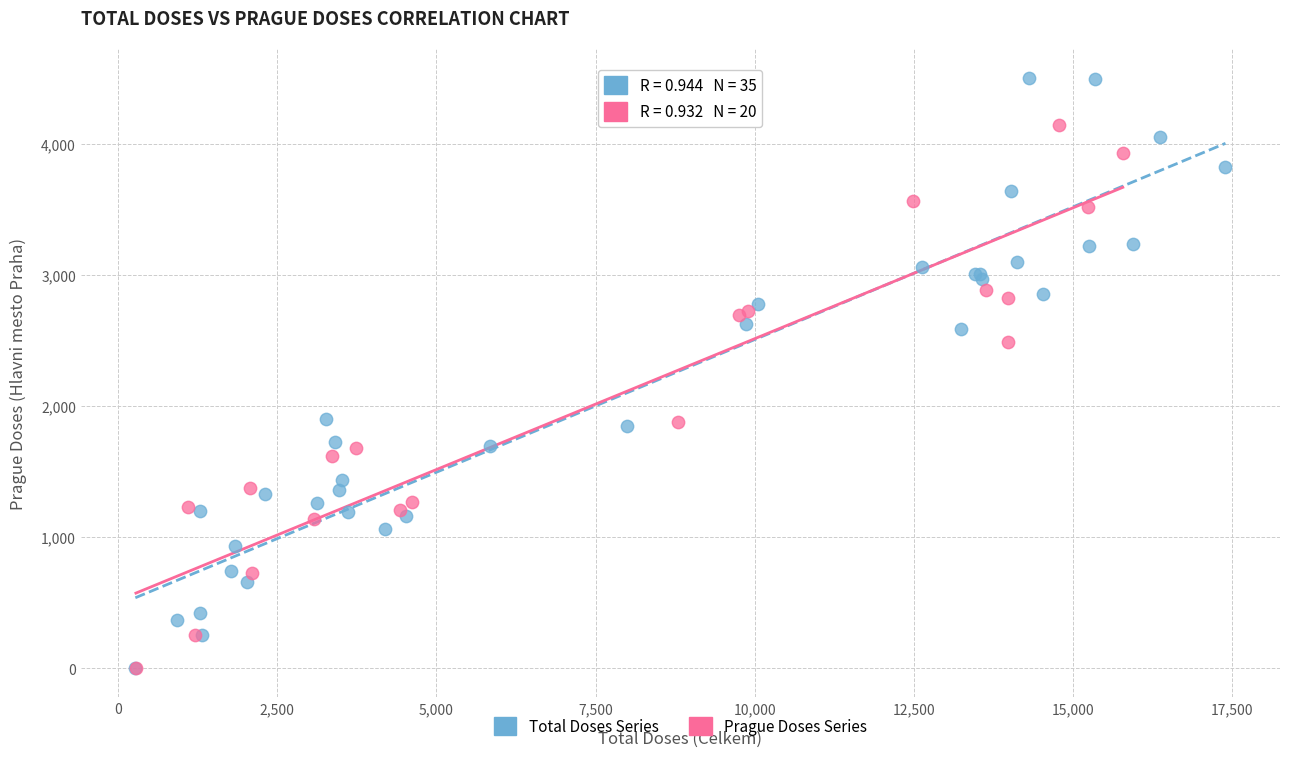

Which series contains the highest Y value?

Total Doses Series